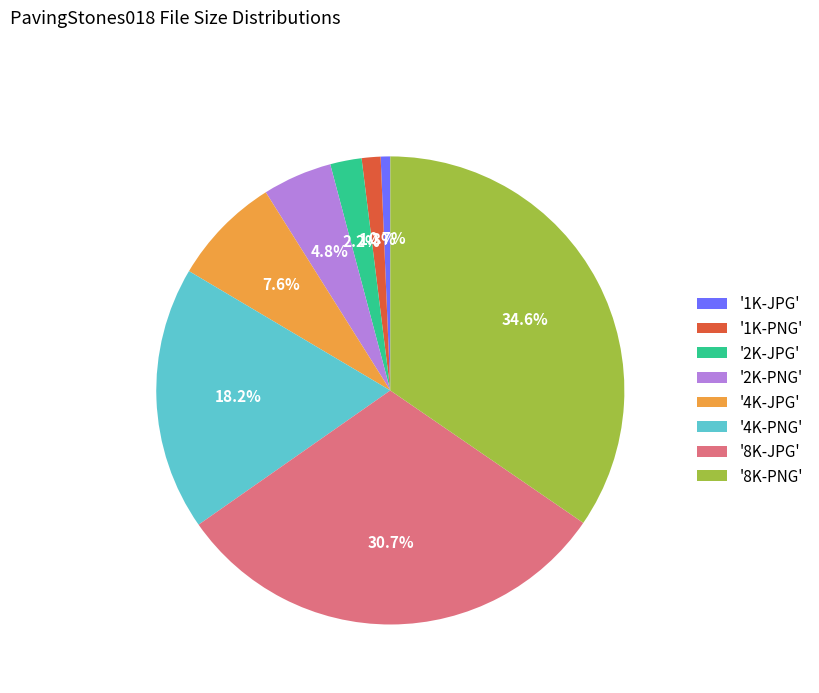

What is the largest slice in the pie chart?

'8K-PNG'